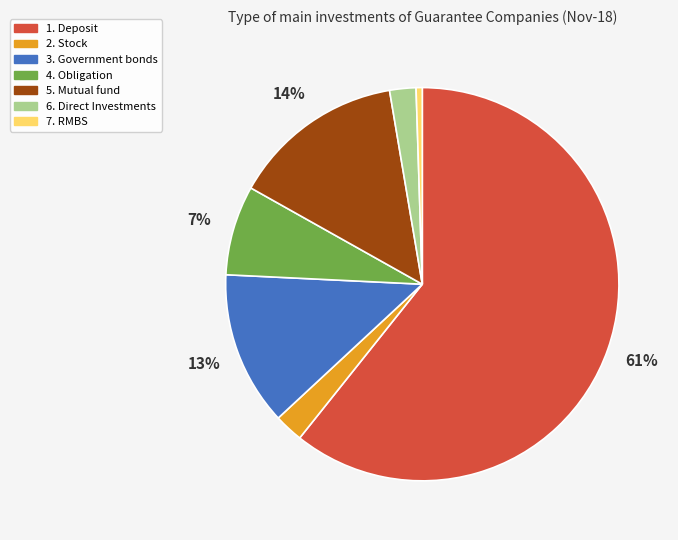

To the nearest percent, what is the average slice percentage?

14%